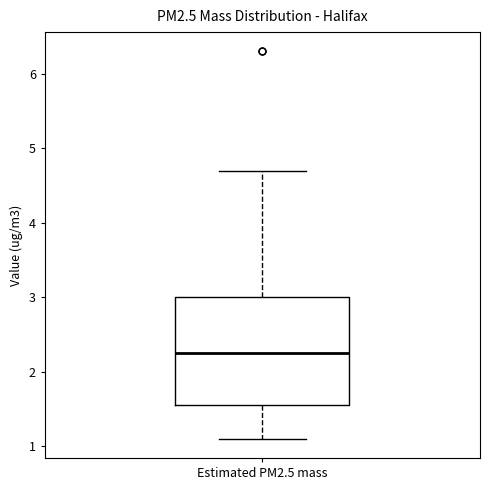

Transcribe this box plot: give where the median line is, the range the box spans, and where the two whiskers end, as read against the y-axis. The values are not printed on the chart, so give them approximately, as read against the axis.

median 2.3, box 1.6 to 3.0, whiskers 1.1 to 4.7